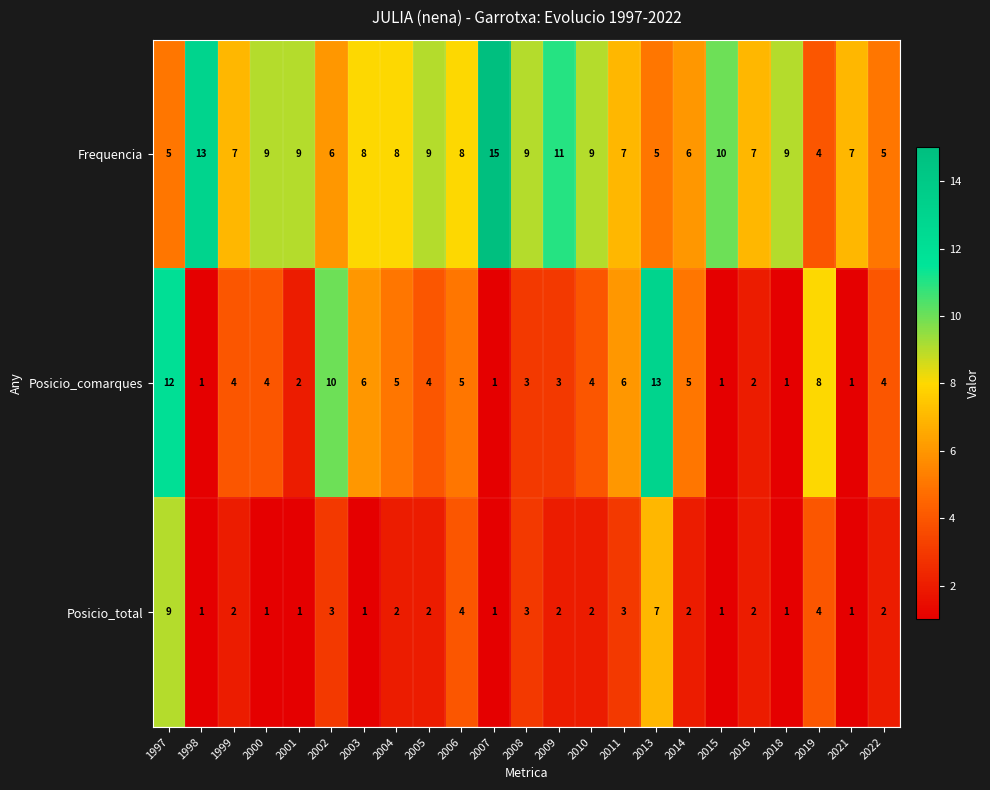

What is the sum of all Posicio_total values?

57